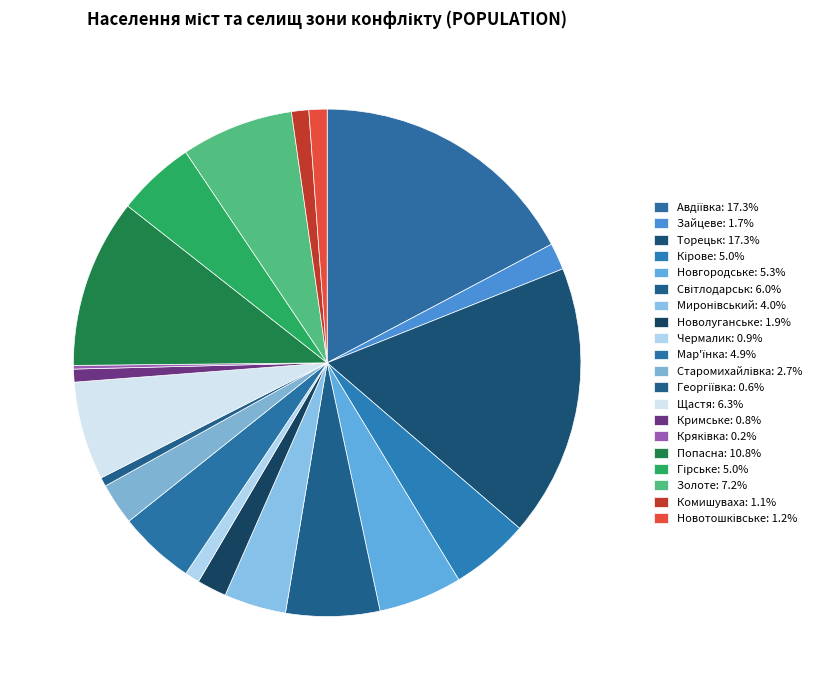

True or false: Новотошківське accounts for 1% of the total.

True